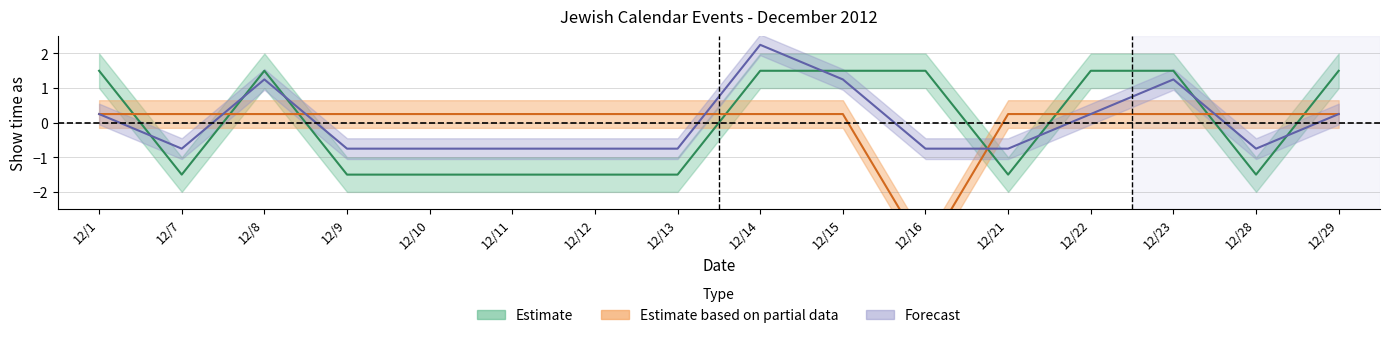

The Timed Events (Show=4) series shows 0.2 at 12/28. True or false?

True